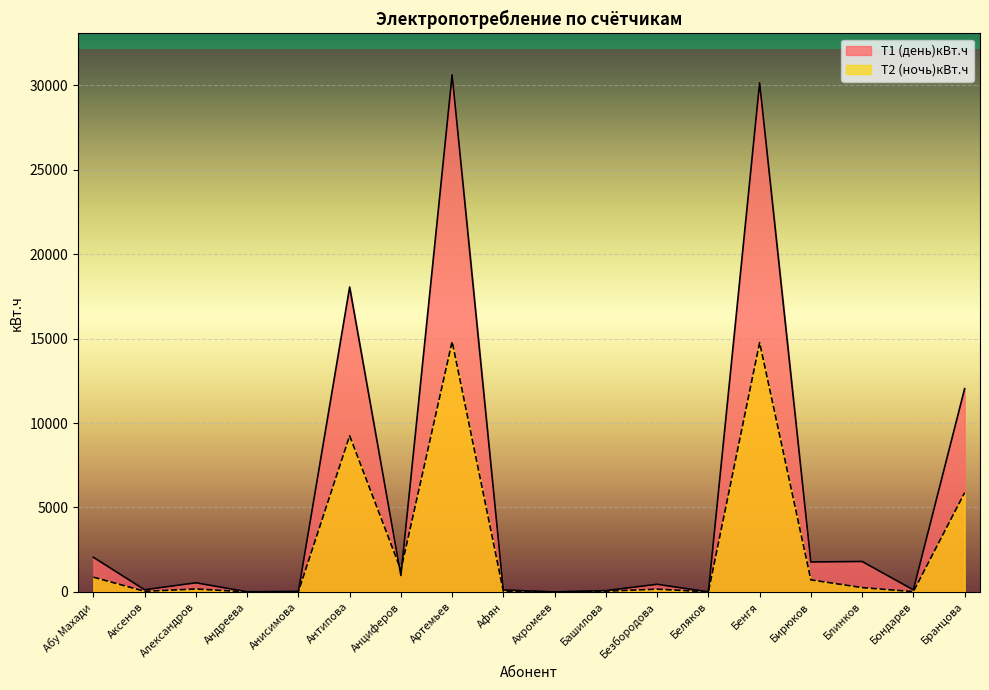

What is the difference between the Т2 (ночь)кВт.ч values at Башилова and Бондарев?

26.0